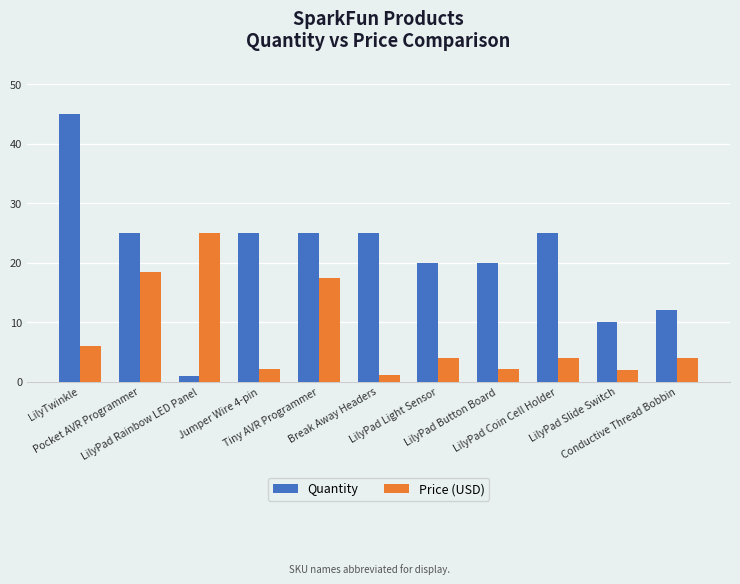

Does the chart contain any negative values?

No